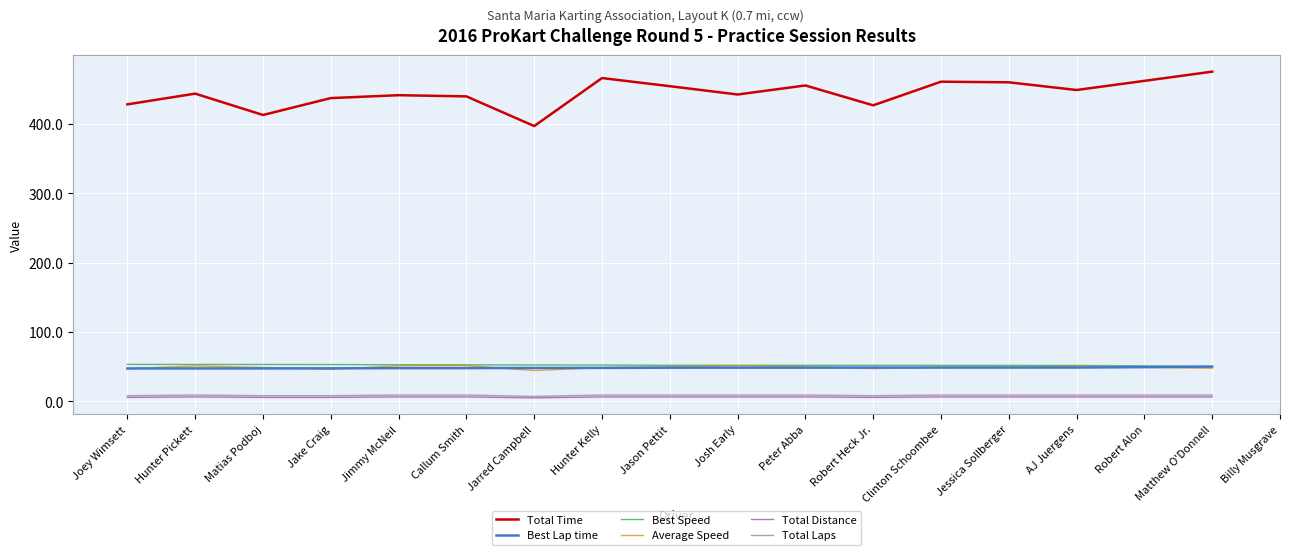

What is the label of the 14th point from the left?

Jessica Sollberger